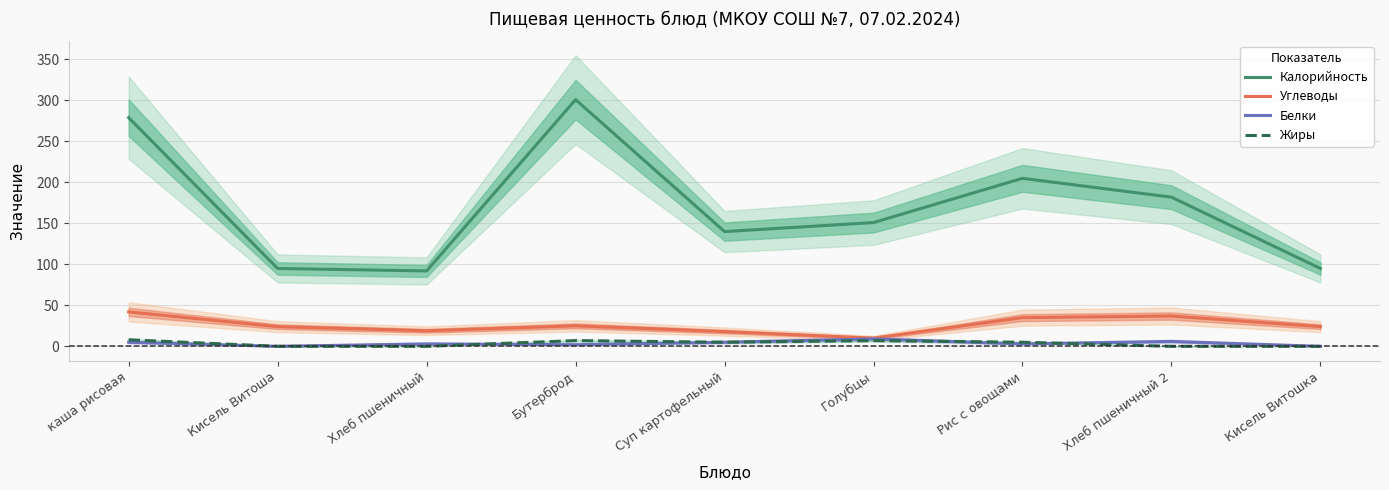

What are all the series names shown in the legend?

Калорийность, Углеводы, Белки, Жиры